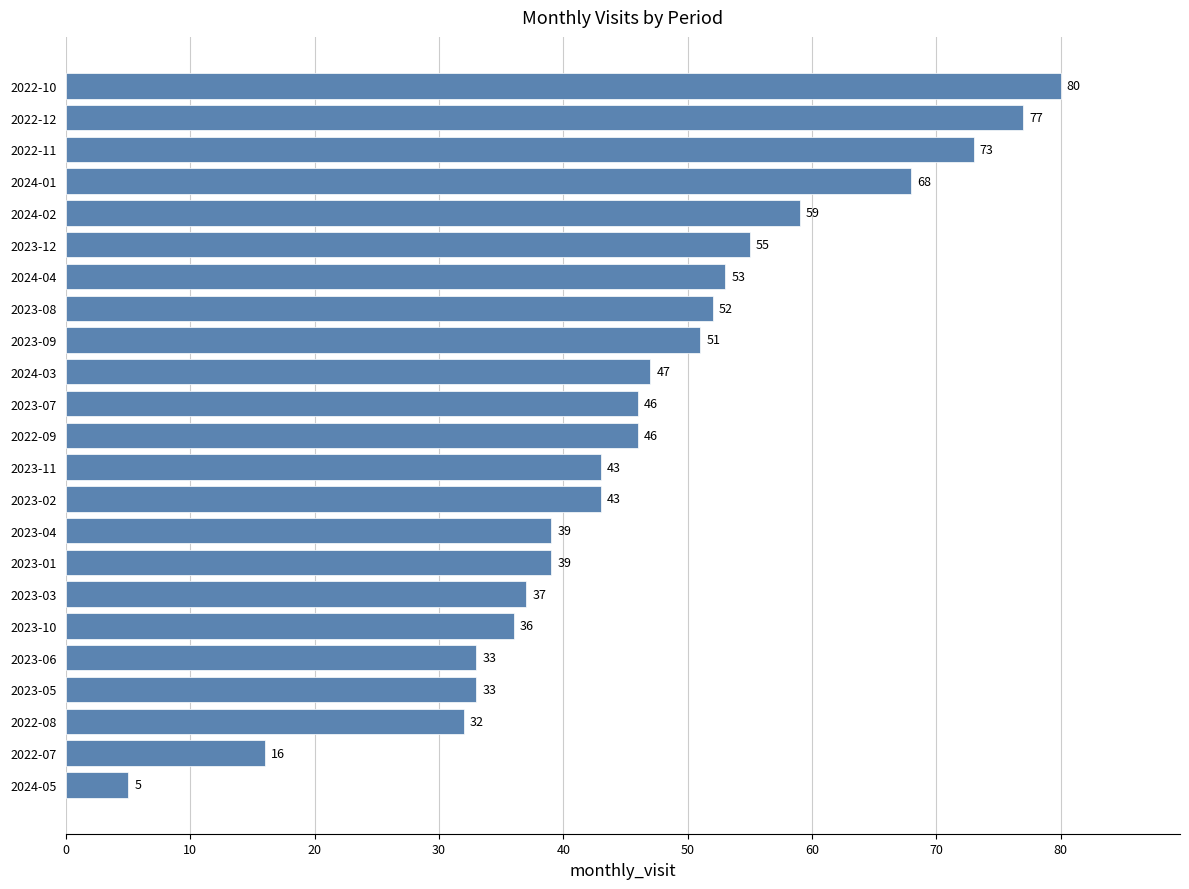

What is the change in value from 2024-05 to 2023-04?

+34